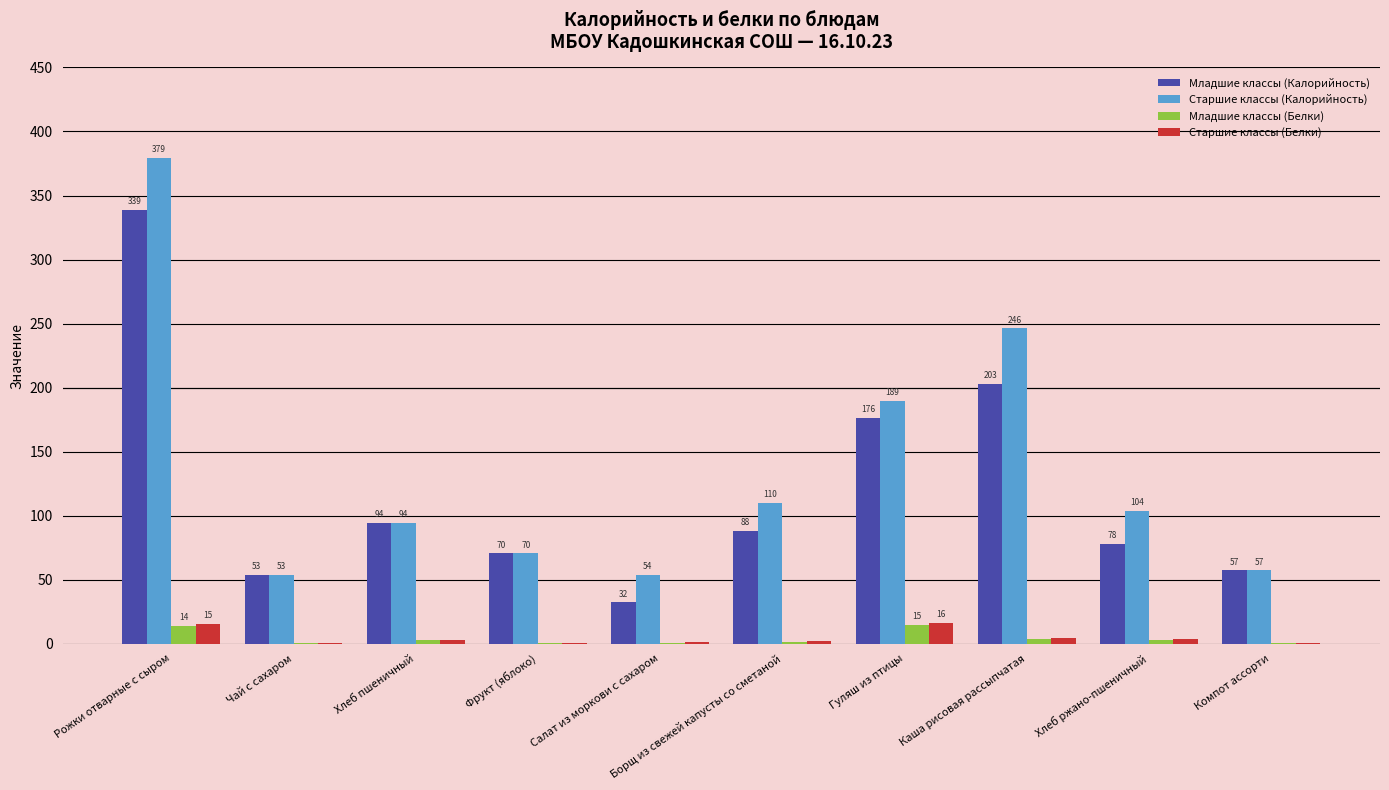

At which label does Старшие классы (Белки) first exceed 3?

Рожки отварные с сыром